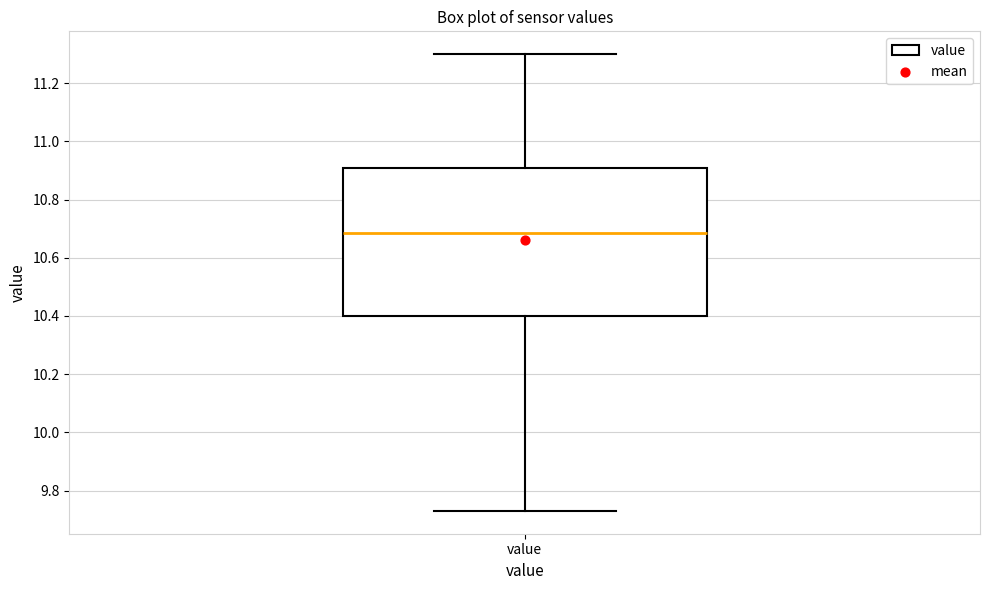

Read this box plot against the y-axis: the position of the median line, the range covered by the box, and the ends of both whiskers. The values are not printed on the chart, so give them approximately, as read against the axis.

median 10.68, box 10.40 to 10.90, whiskers 9.74 to 11.30